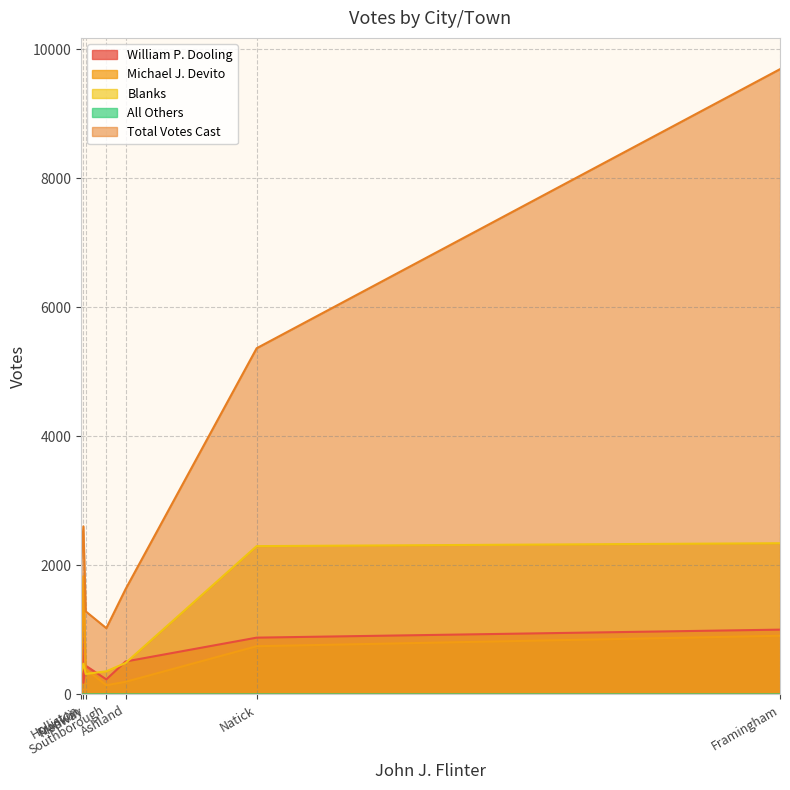

How many values in All Others are above zero?

1